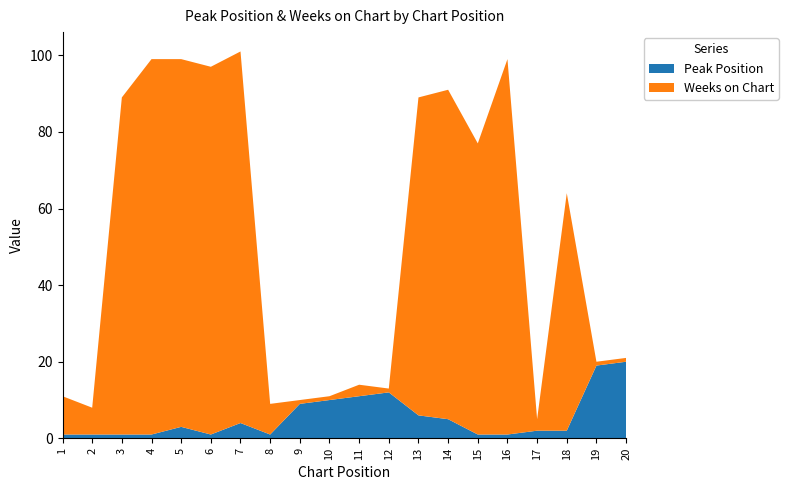

Reading right to left, list all the values displayed in this chart.

Peak Position: 20=20	19=19	18=2	17=2	16=1	15=1	14=5	13=6	12=12	11=11	10=10	9=9	8=1	7=4	6=1	5=3	4=1	3=1	2=1	1=1
Weeks on Chart: 20=1	19=1	18=62	17=3	16=98	15=76	14=86	13=83	12=1	11=3	10=1	9=1	8=8	7=97	6=96	5=96	4=98	3=88	2=7	1=10